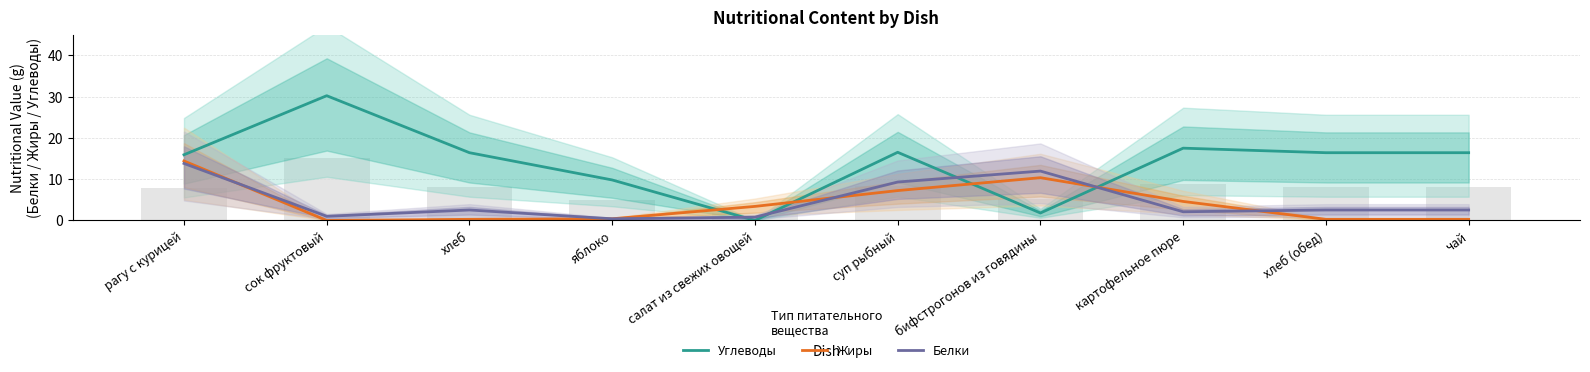

What is the value of the Белки bar at the 6th from the left?

9.3